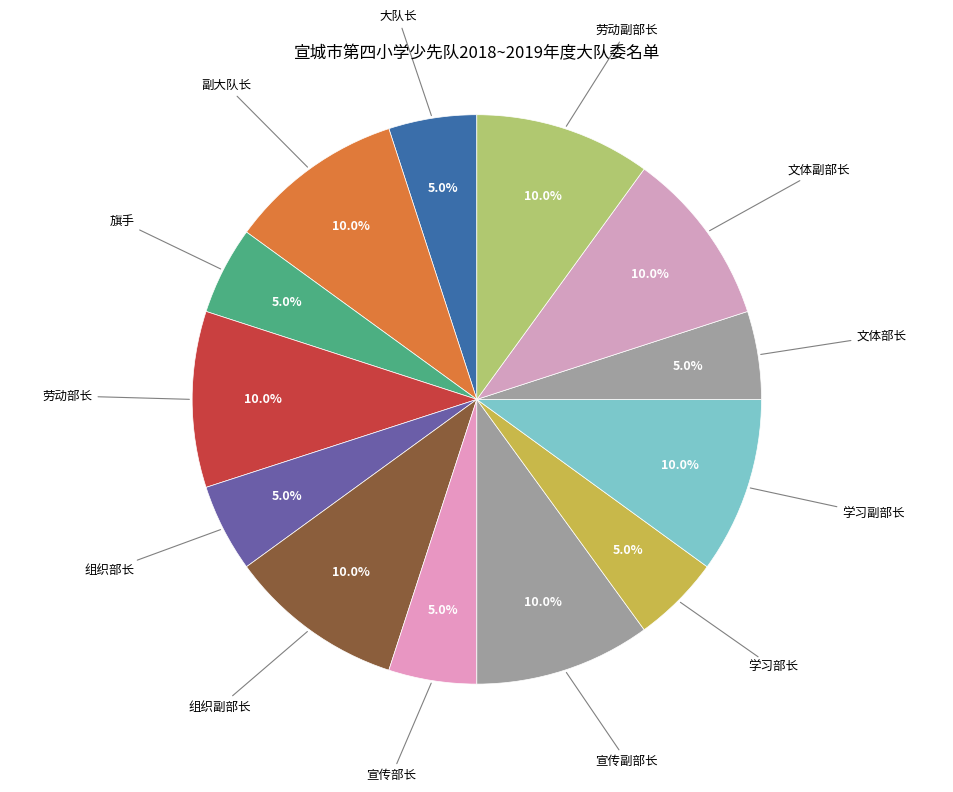

Is it true that 旗手 is 19% of the pie?

False